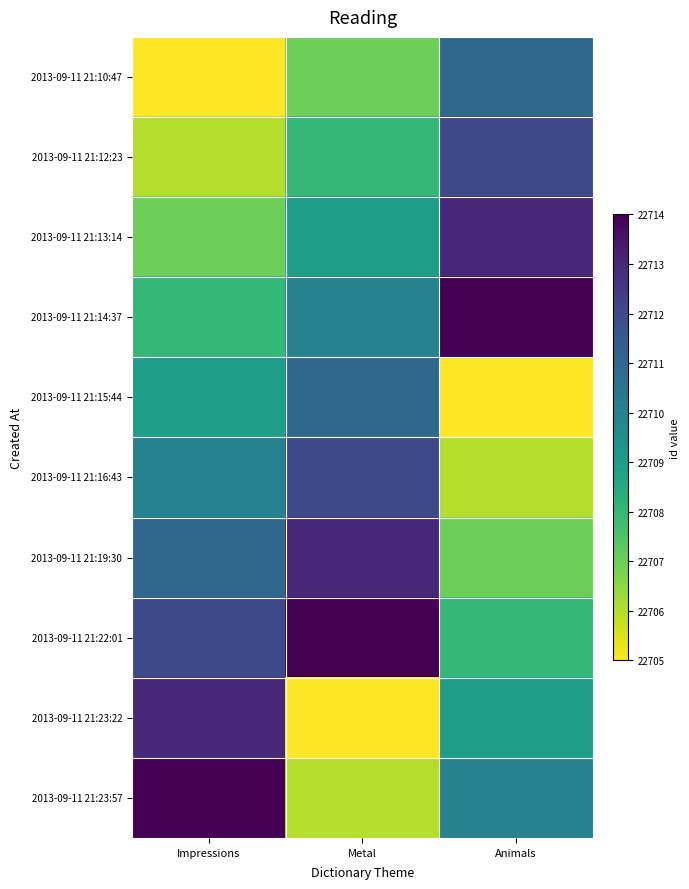

Reading right to left, list all the values displayed in this chart.

2013-09-11 21:10:47: Animals=22711	Metal=22707	Impressions=22705
2013-09-11 21:12:23: Animals=22712	Metal=22708	Impressions=22706
2013-09-11 21:13:14: Animals=22713	Metal=22709	Impressions=22707
2013-09-11 21:14:37: Animals=22714	Metal=22710	Impressions=22708
2013-09-11 21:15:44: Animals=22705	Metal=22711	Impressions=22709
2013-09-11 21:16:43: Animals=22706	Metal=22712	Impressions=22710
2013-09-11 21:19:30: Animals=22707	Metal=22713	Impressions=22711
2013-09-11 21:22:01: Animals=22708	Metal=22714	Impressions=22712
2013-09-11 21:23:22: Animals=22709	Metal=22705	Impressions=22713
2013-09-11 21:23:57: Animals=22710	Metal=22706	Impressions=22714